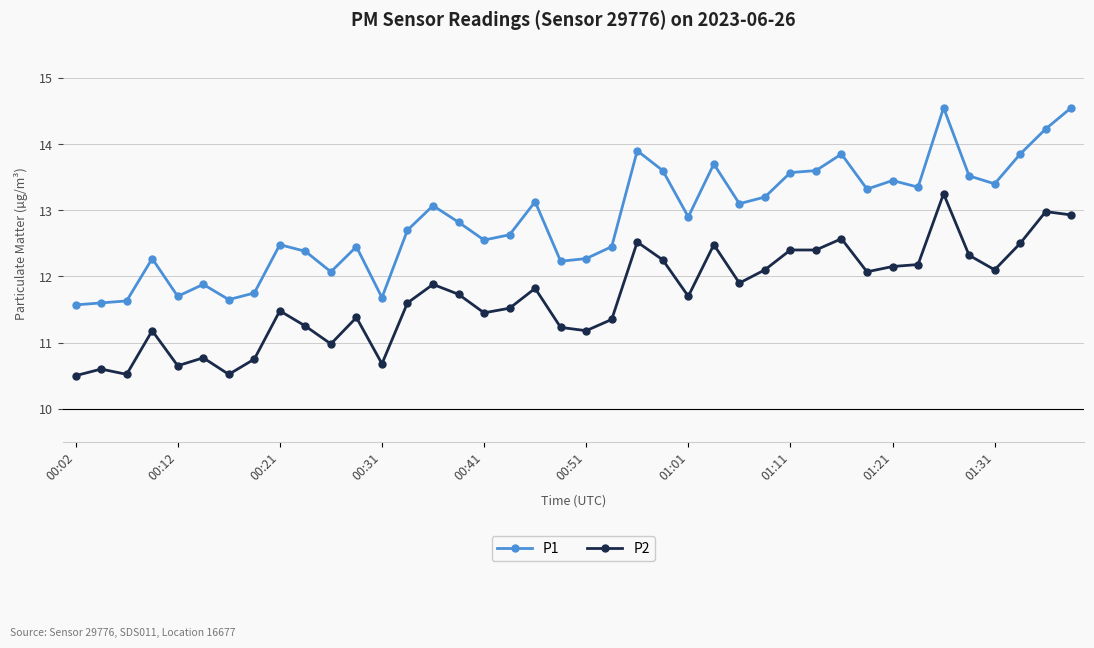

True or false: P2 has more than 1 points higher than both neighbors.

True